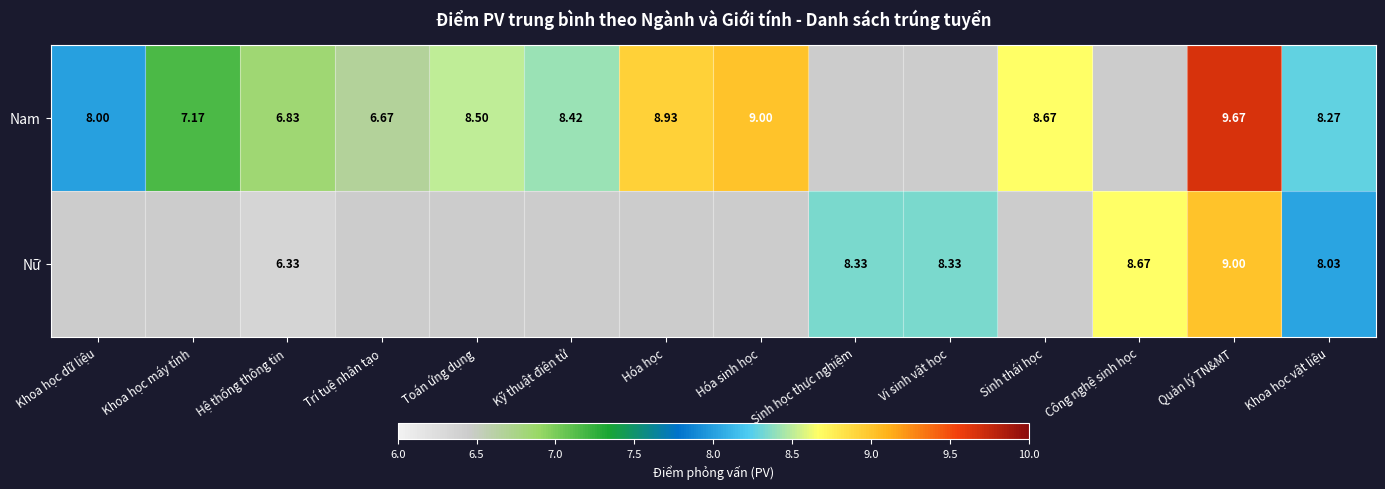

Is it true that Nữ equals 9.0 at Quản lý TN&MT?

True